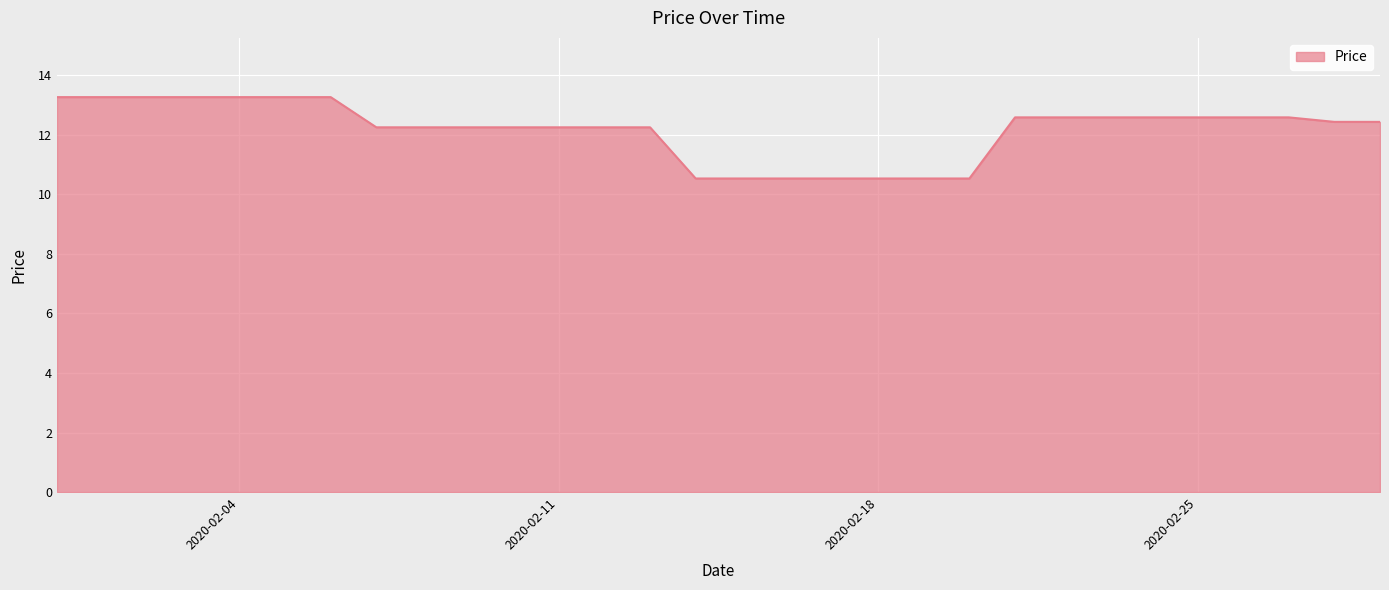

Count the number of values greater than 12.

23